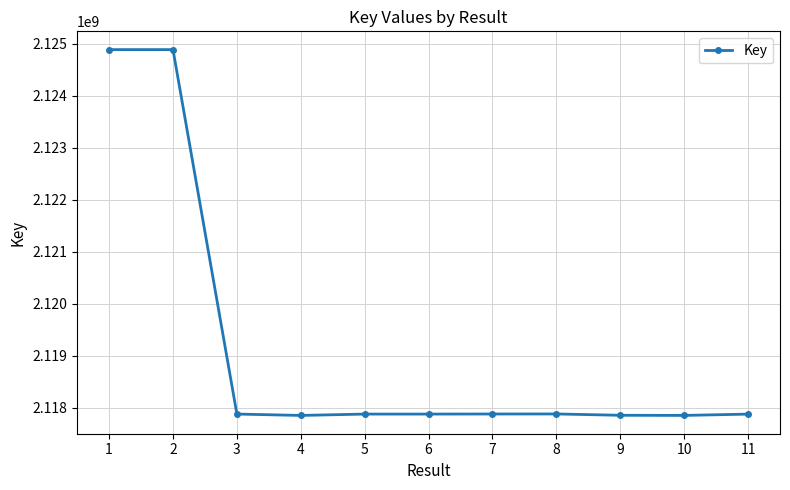

What is the value of the 2nd point from the left?

2124887026